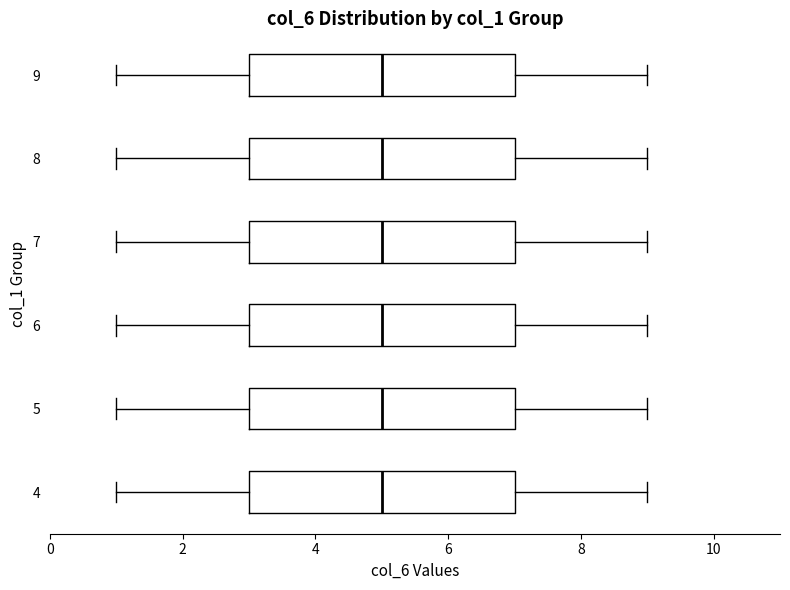

Reading bottom to top, transcribe this box plot: for each box, give where its median line is, the range the box spans, and where its two whiskers end, as read against the x-axis. The values are not printed on the chart, so give them approximately, as read against the axis.

4: median 5, box 3 to 7, whiskers 1 to 9
5: median 5, box 3 to 7, whiskers 1 to 9
6: median 5, box 3 to 7, whiskers 1 to 9
7: median 5, box 3 to 7, whiskers 1 to 9
8: median 5, box 3 to 7, whiskers 1 to 9
9: median 5, box 3 to 7, whiskers 1 to 9